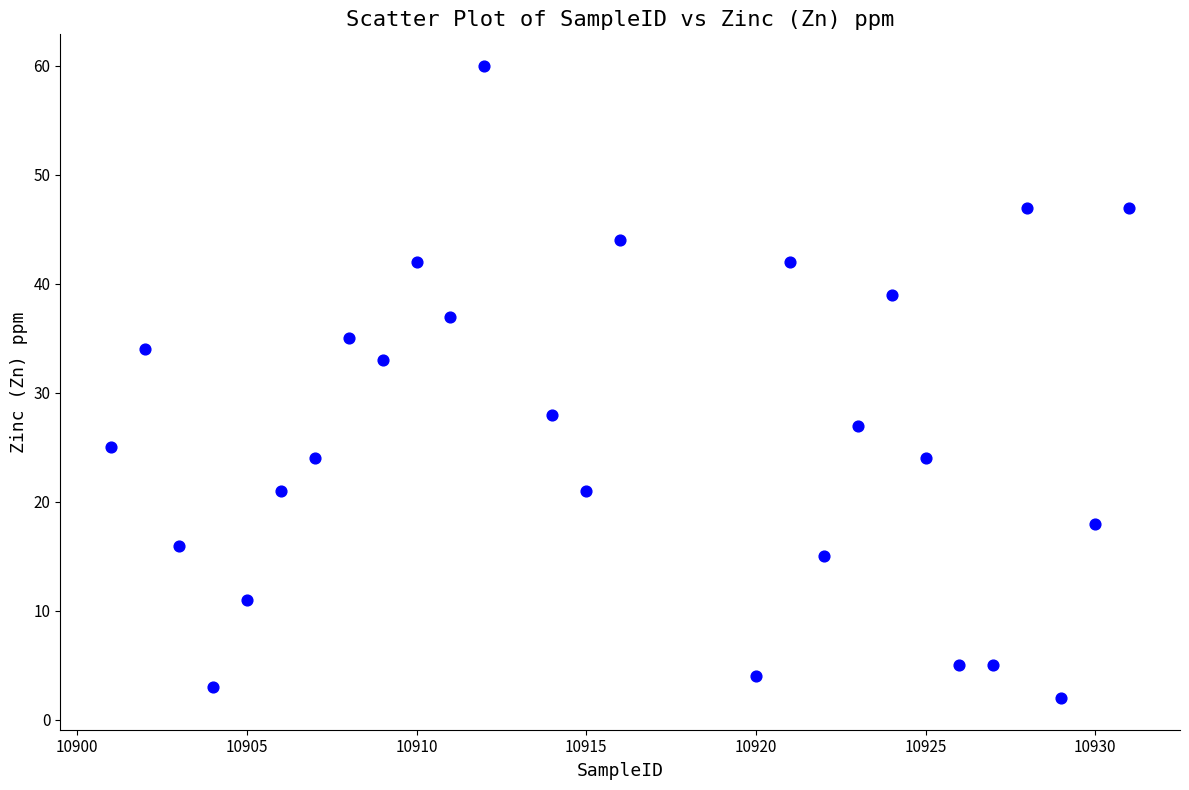

What is the range of X values (max minus min)?

30